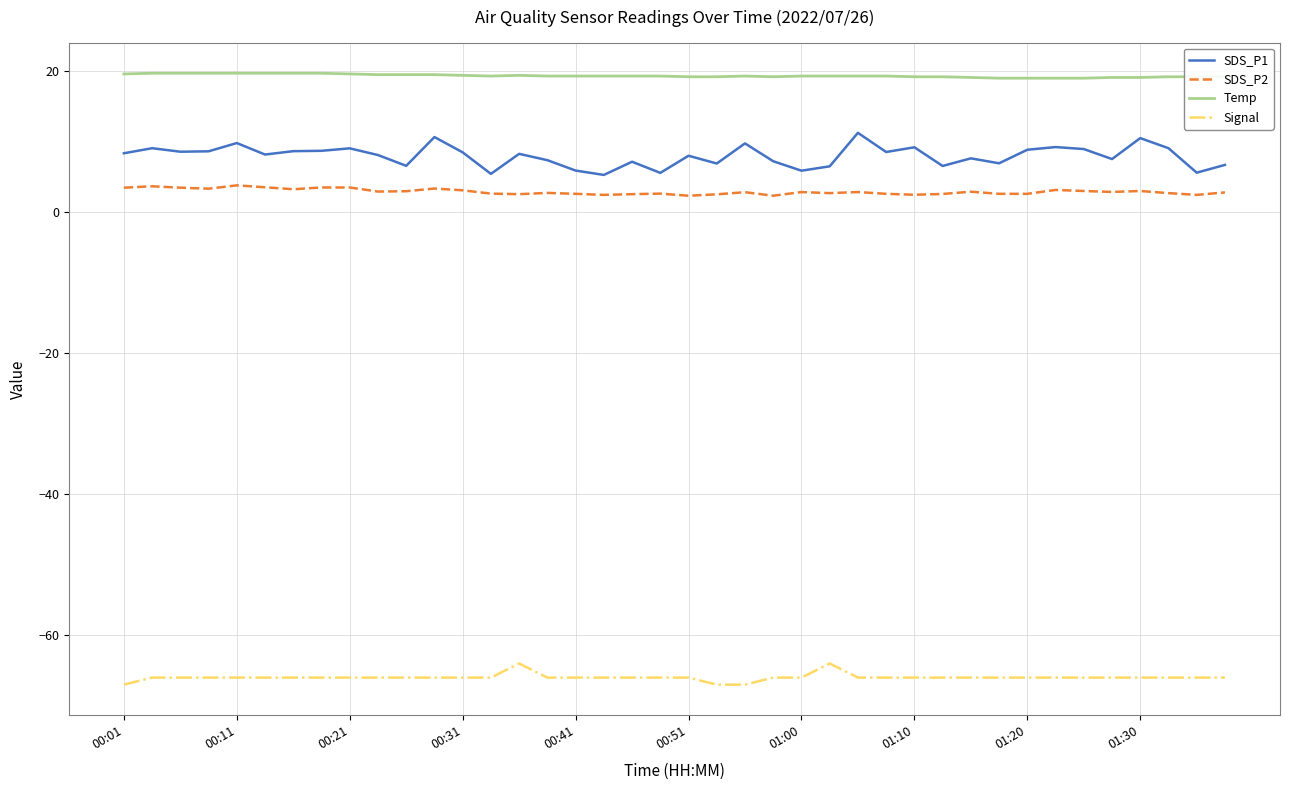

What is the maximum value shown in the chart?

19.7